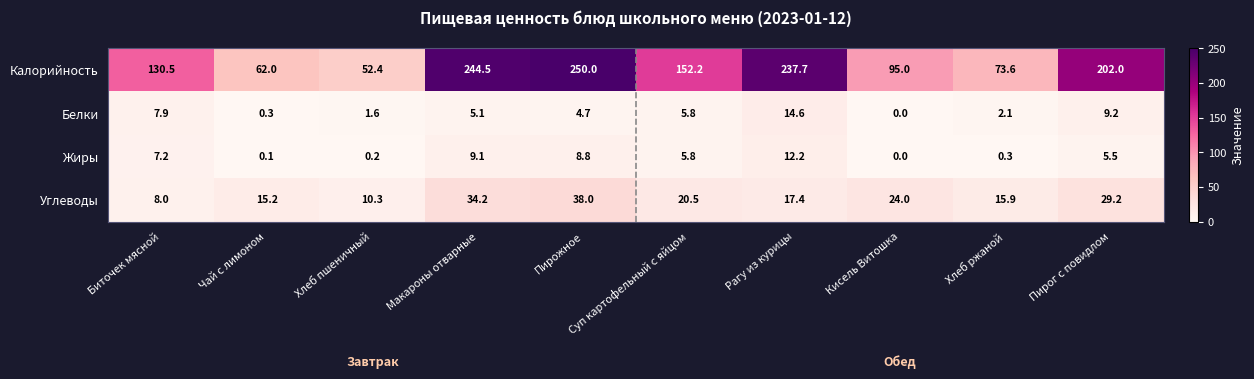

Which label corresponds to the smallest value in the chart?

Кисель Витошка